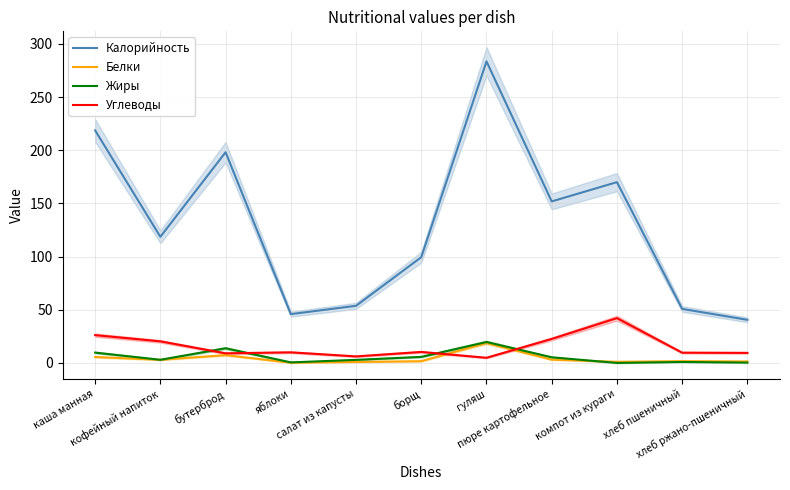

Where is the first local maximum for Калорийность?

бутерброд